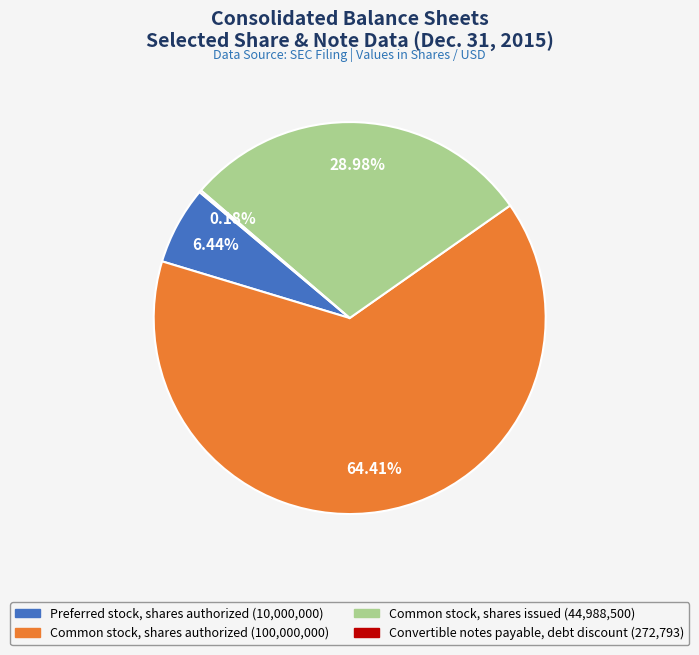

Which category accounts for the majority?

Common stock, shares authorized